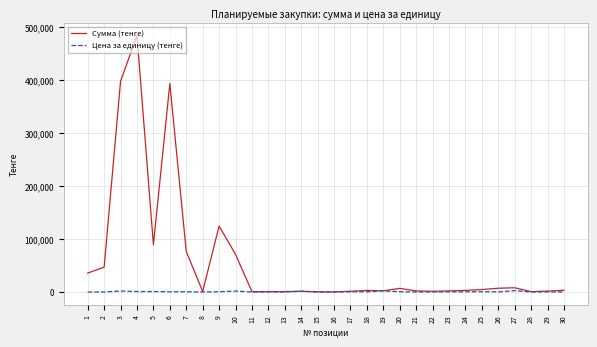

At which category is the sum across all series the highest?

4